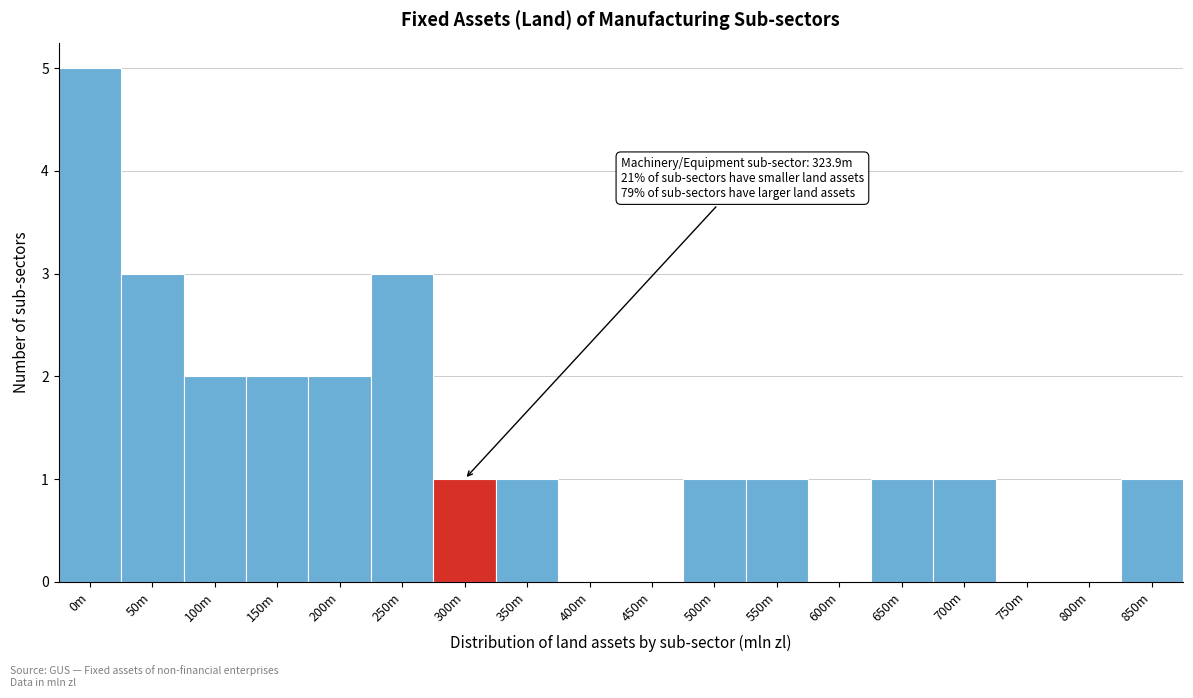

Reading left to right, what are all the values shown in this chart?

0m=5	50m=3	100m=2	150m=2	200m=2	250m=3	300m=1	350m=1	400m=0	450m=0	500m=1	550m=1	600m=0	650m=1	700m=1	750m=0	800m=0	850m=1